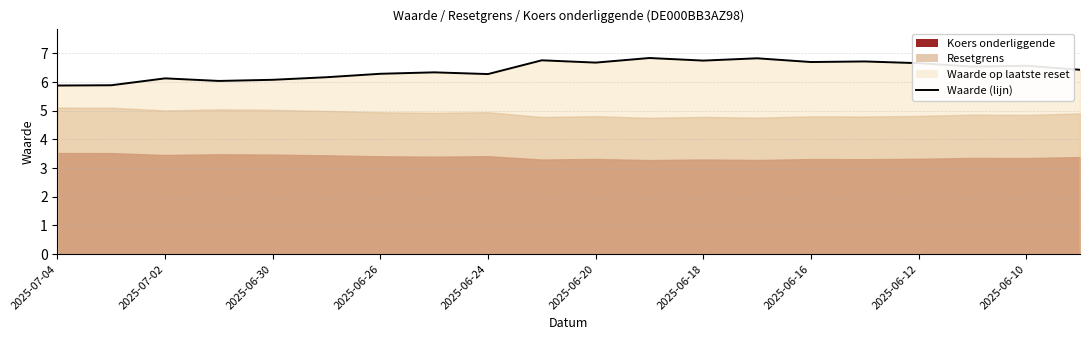

What is the smallest value displayed?

5.9